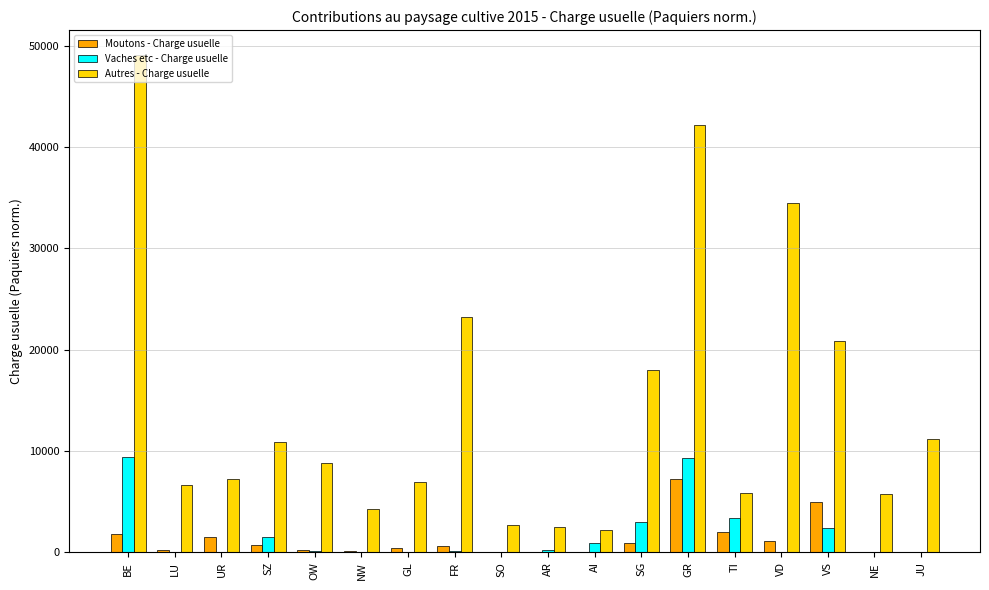

The Vaches etc - Charge usuelle series shows -5403.5 at JU. True or false?

False